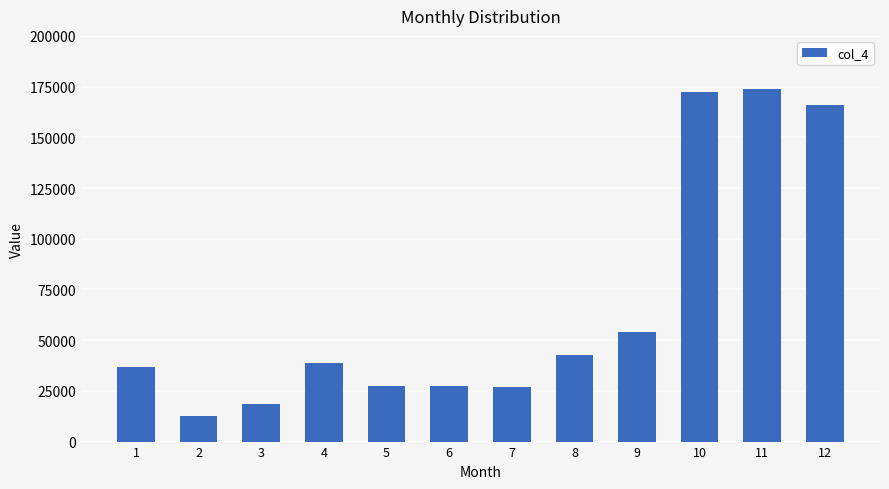

What is the difference between the maximum and minimum values?

161133.2